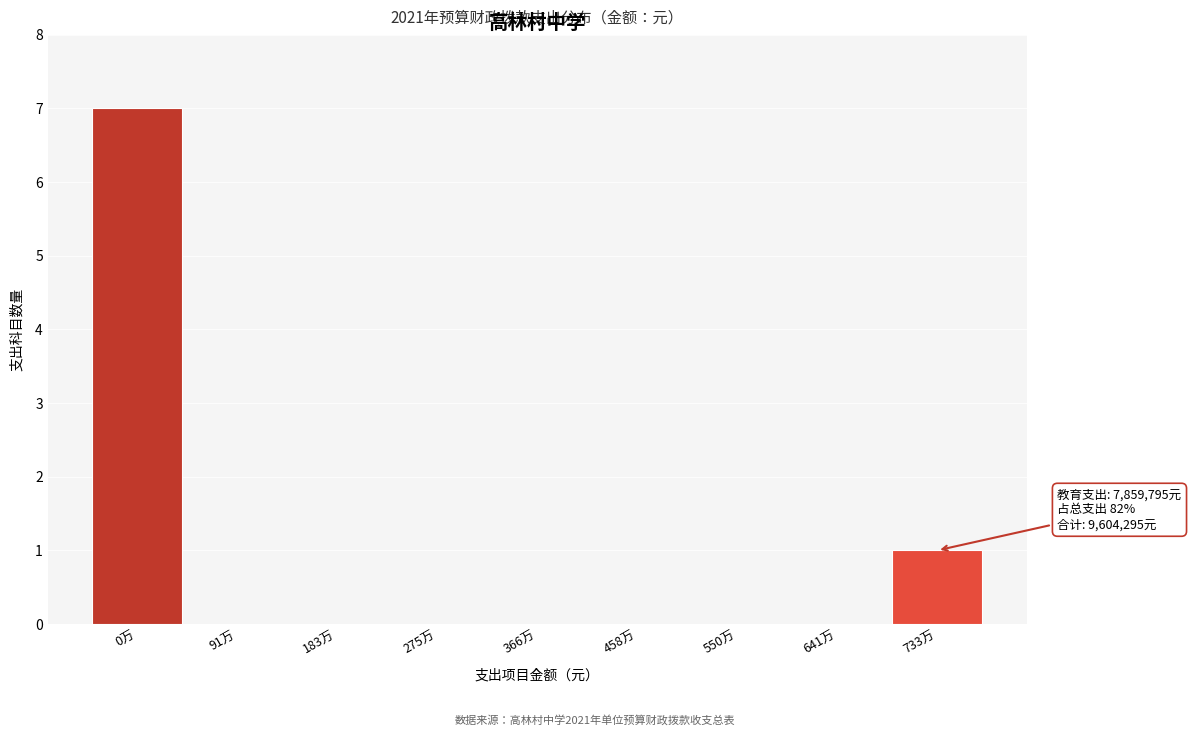

Reading left to right, transcribe all the data shown in this chart.

0万=7	91万=0	183万=0	275万=0	366万=0	458万=0	550万=0	641万=0	733万=1